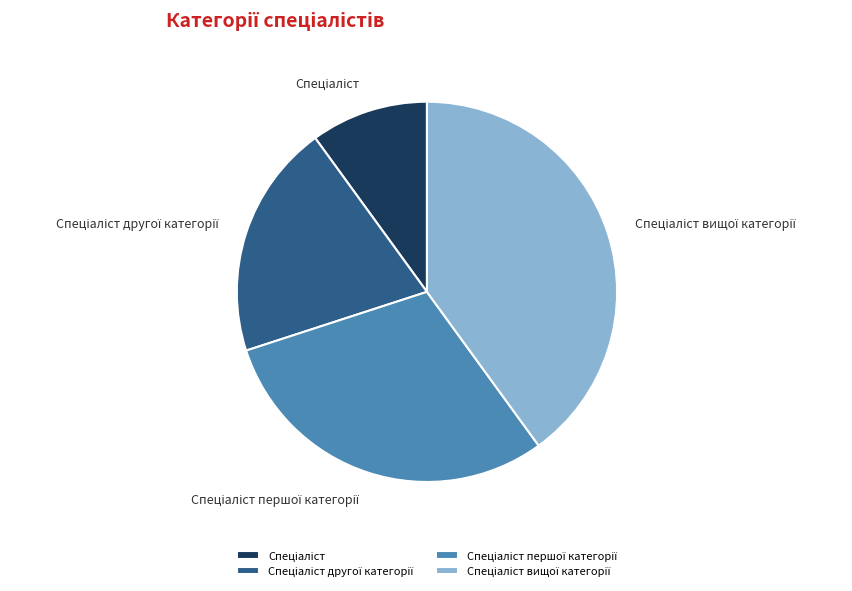

Is there any slice that represents more than half of the pie?

No